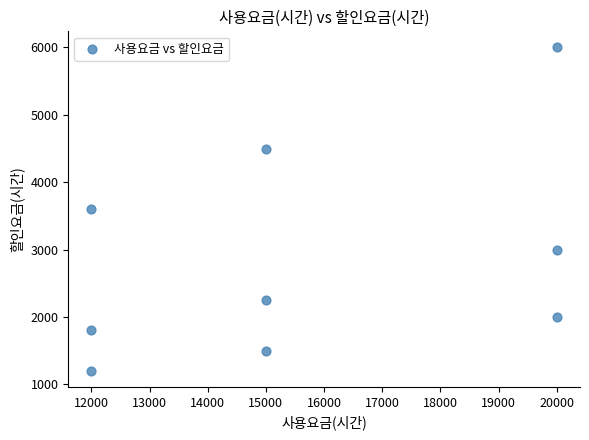

What is the average Y value?

2872